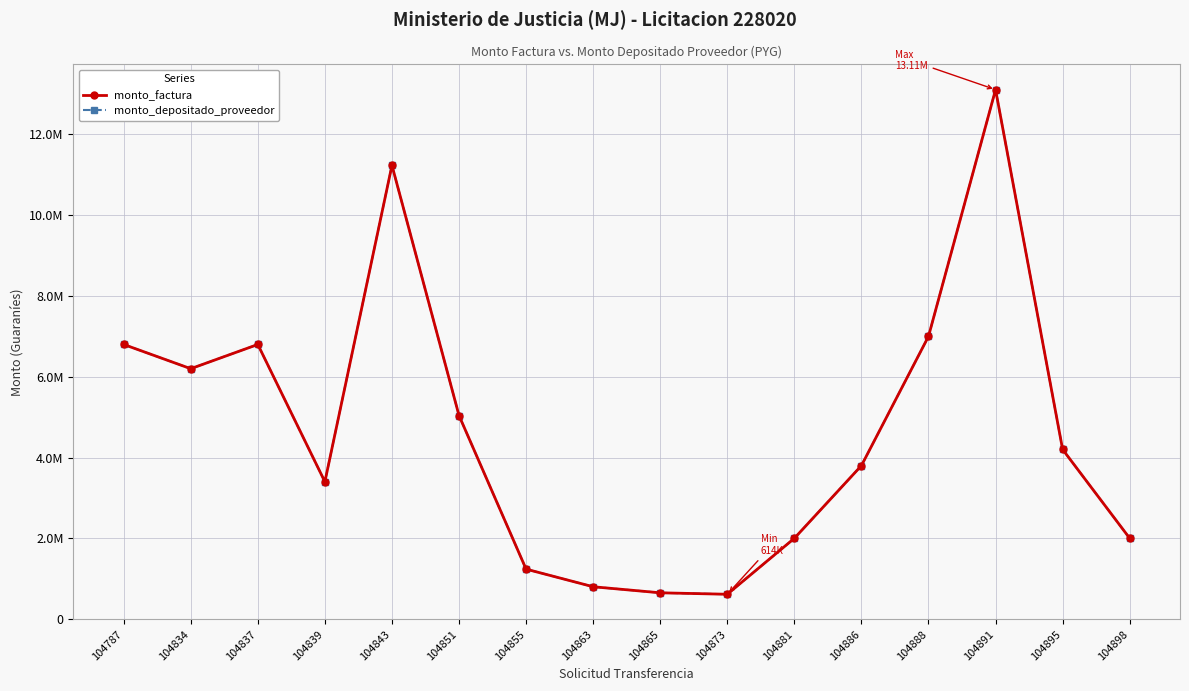

Does the chart have visible grid lines?

Yes